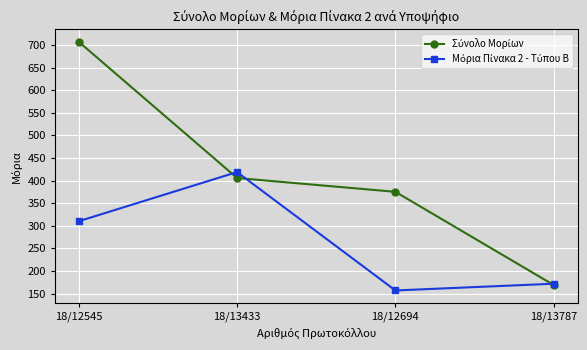

What is the label of the 3rd point from the right?

18/13433